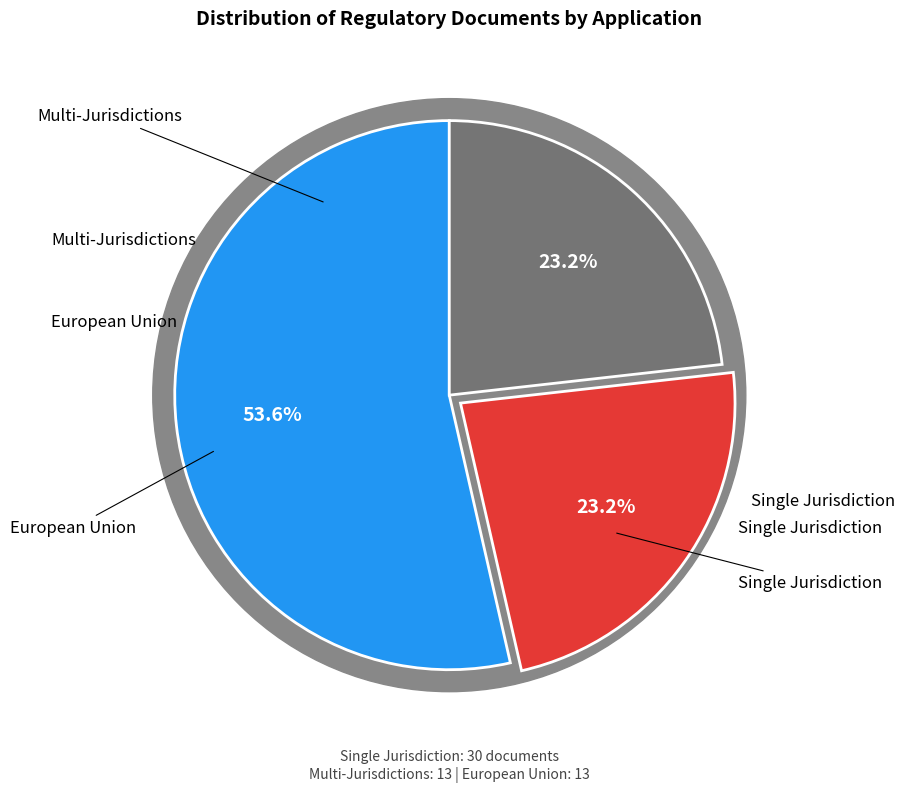

Approximately how many times larger is the value at European Union compared to Single Jurisdiction?

0.4